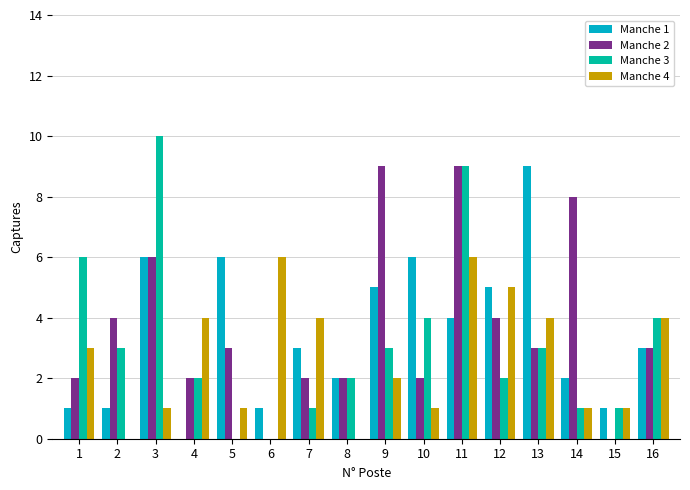

What is the greatest value displayed?

10